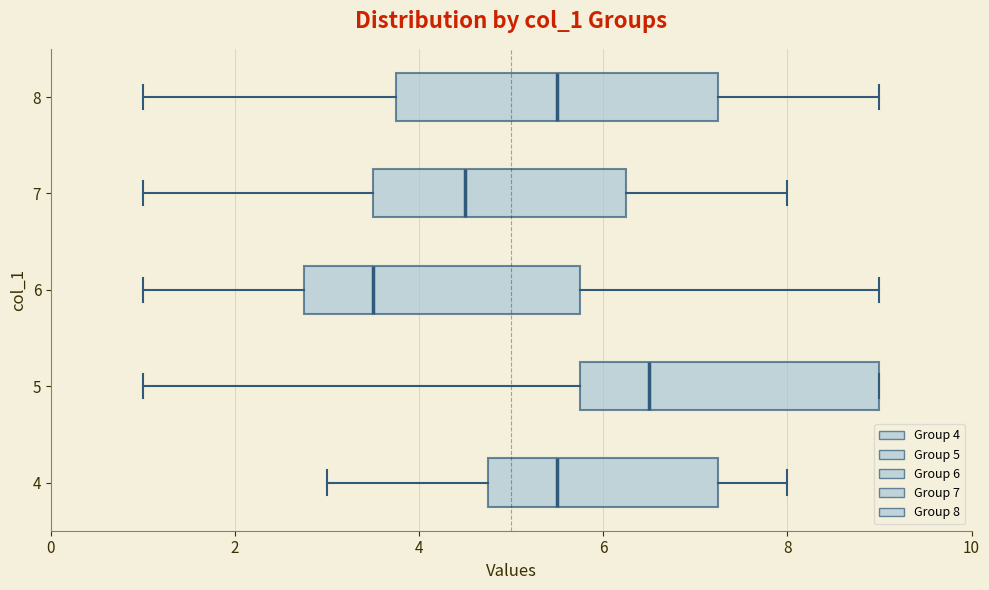

Which box has the furthest to the right median line?

5